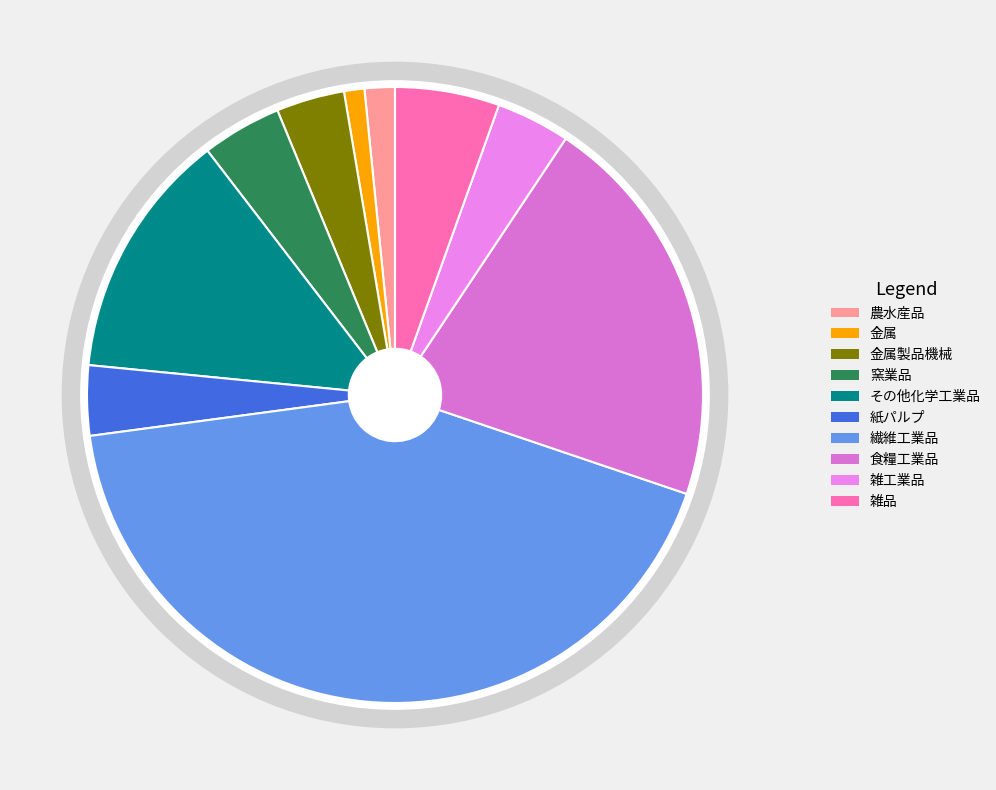

Which category has the smallest portion of the pie?

金属